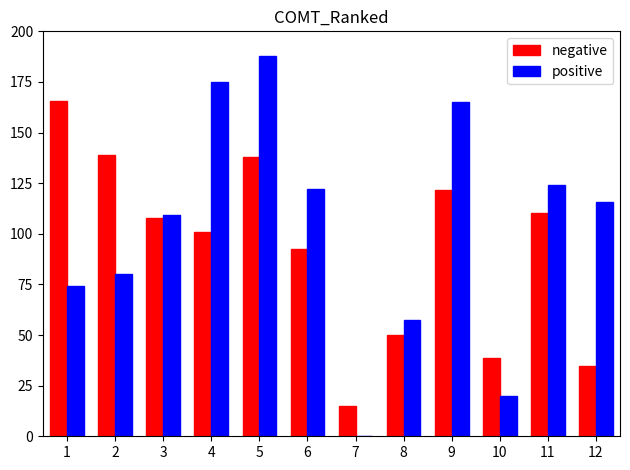

Are the bars horizontal?

No